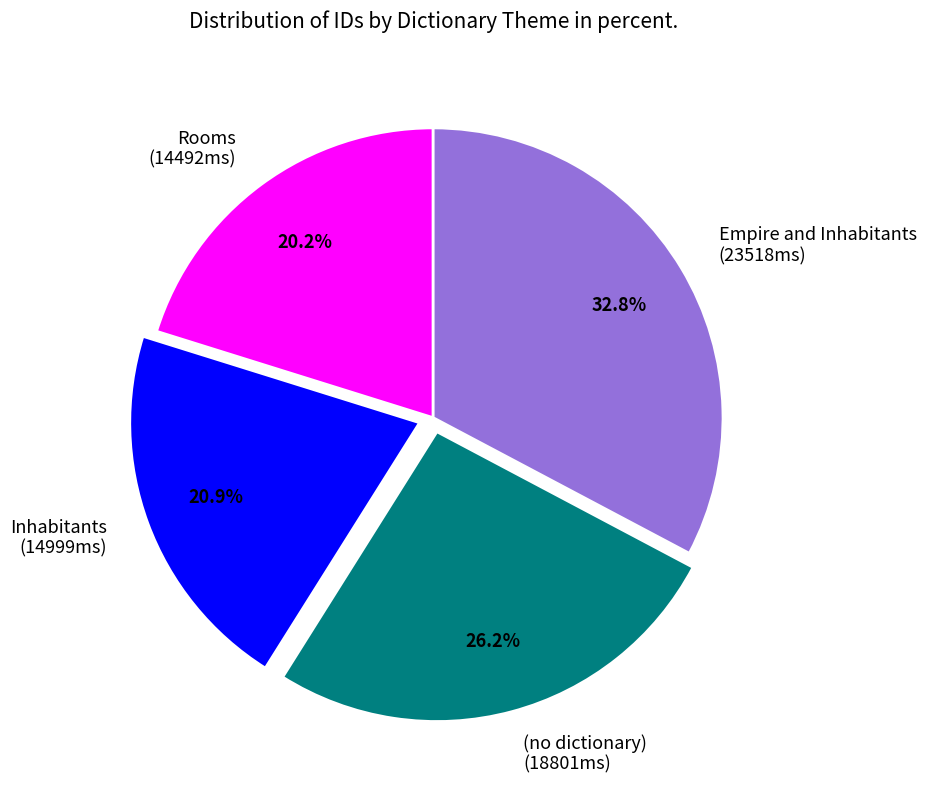

Rank the categories by value from lowest to highest.

Rooms, Inhabitants, (no dictionary), Empire and Inhabitants